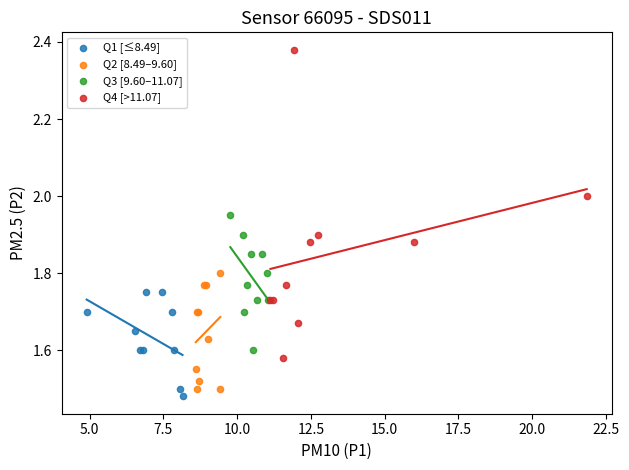

Which series contains the lowest Y value?

Q1 [≤8.49]